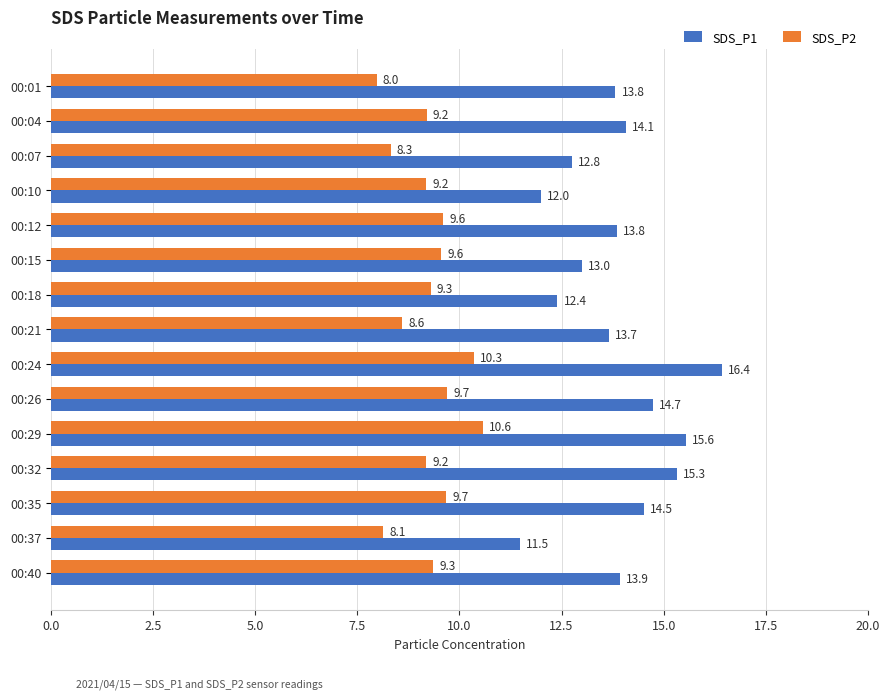

Count the number of categories in the chart.

15